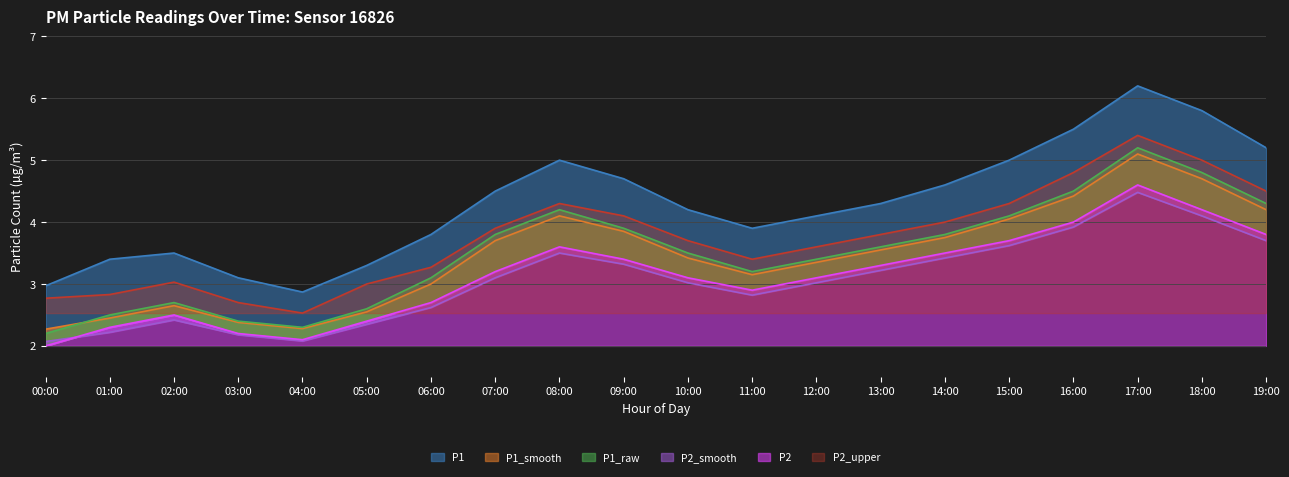

True or false: P2_upper has a value of 3.7 at 10:00.

True